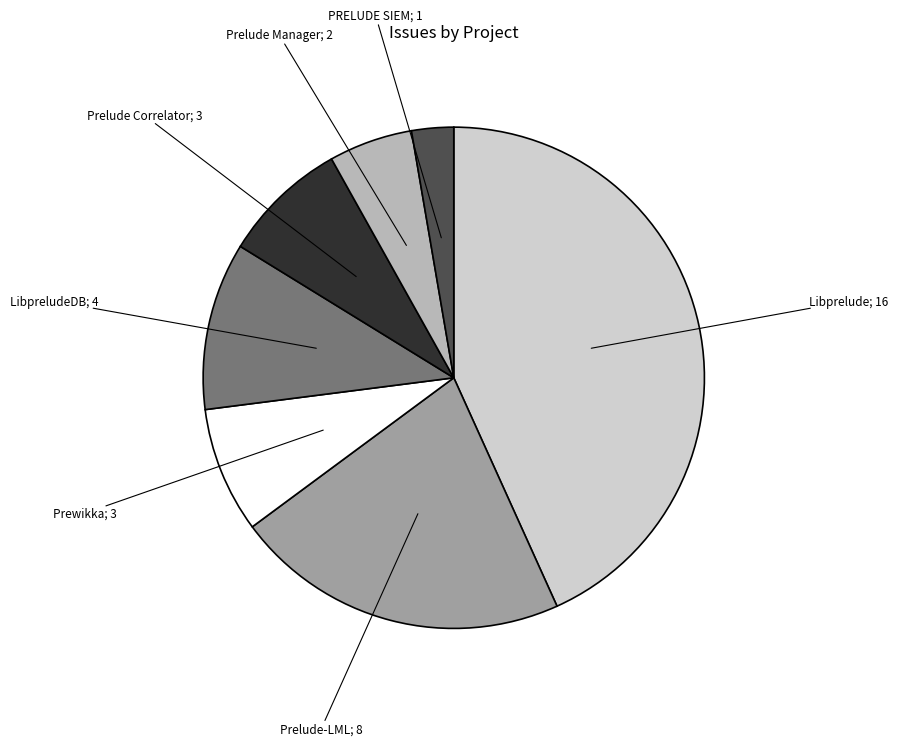

Does any single category account for the majority?

No